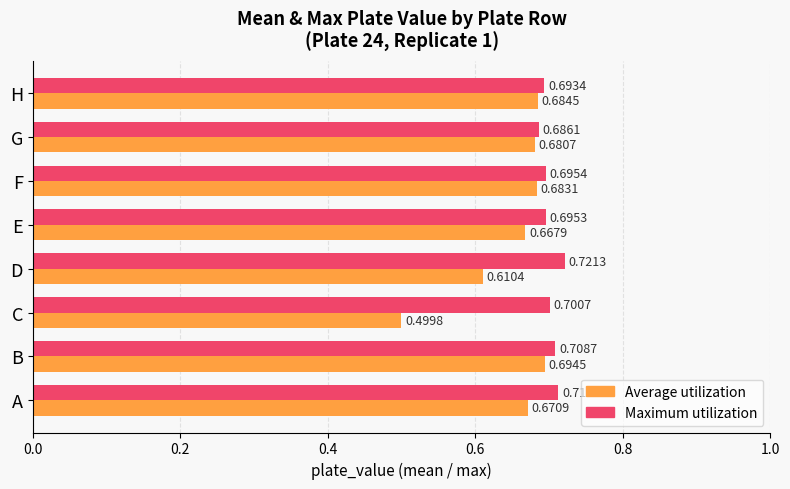

How many series are shown in this chart?

2